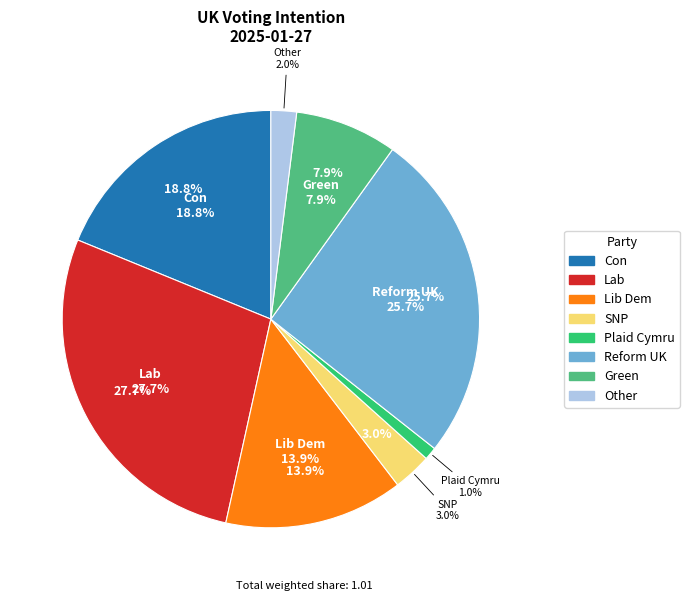

To the nearest percent, what is the difference between the largest and smallest slice percentages?

27%